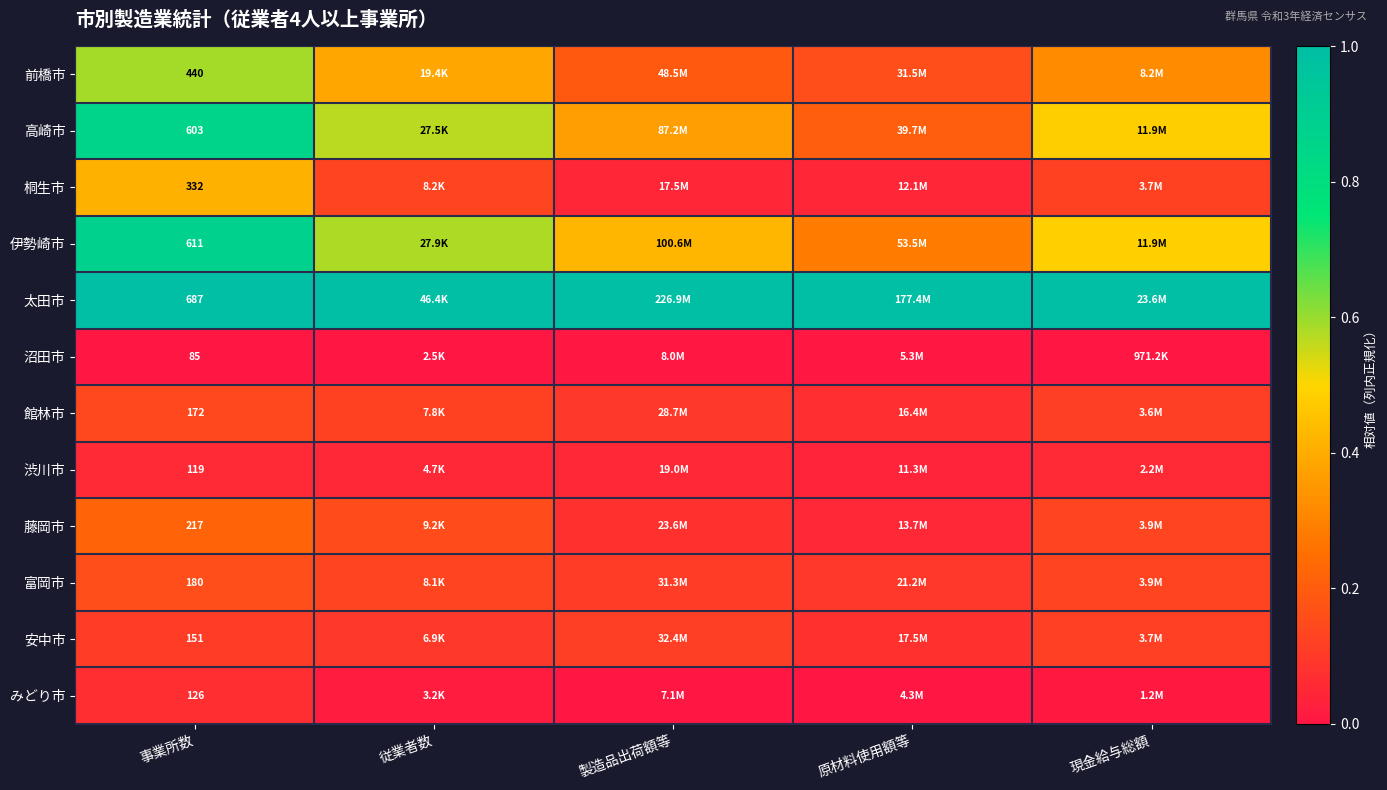

The 藤岡市 series shows 0.1 at 製造品出荷額等. True or false?

False